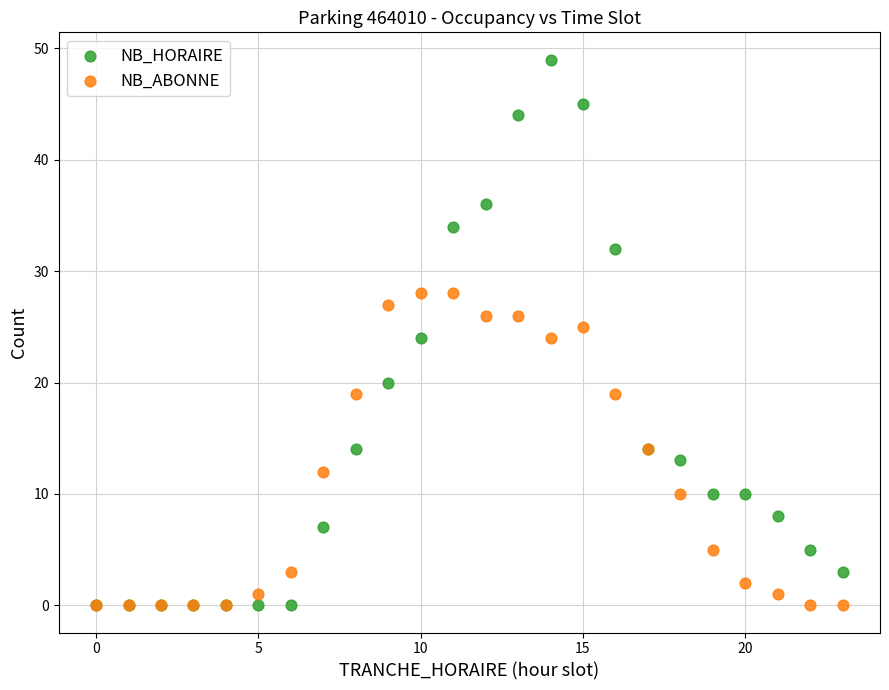

What are all the series names shown in the legend?

NB_HORAIRE, NB_ABONNE